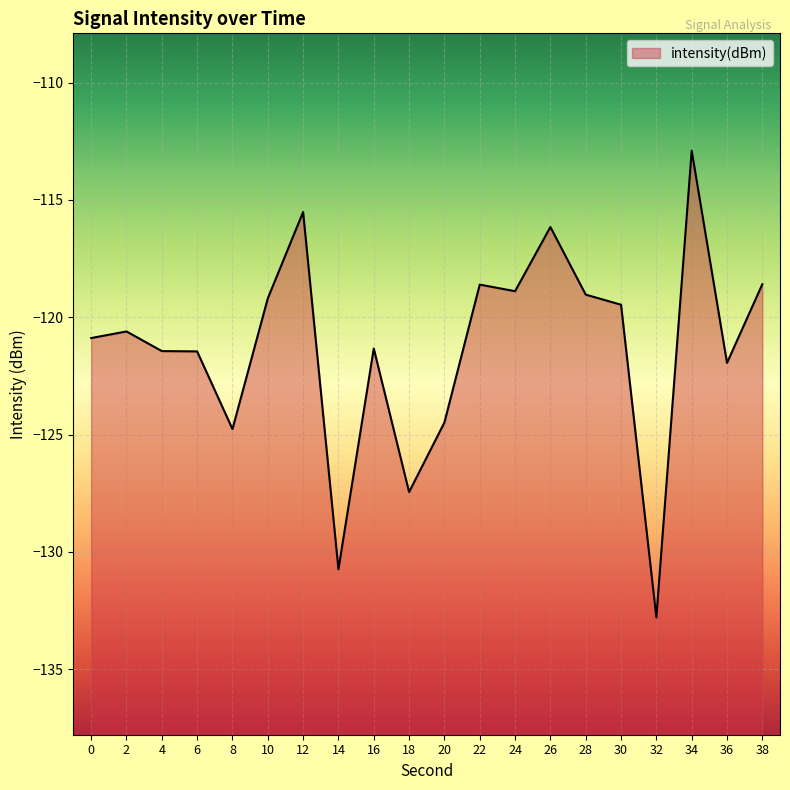

How many lines are shown in the chart?

1